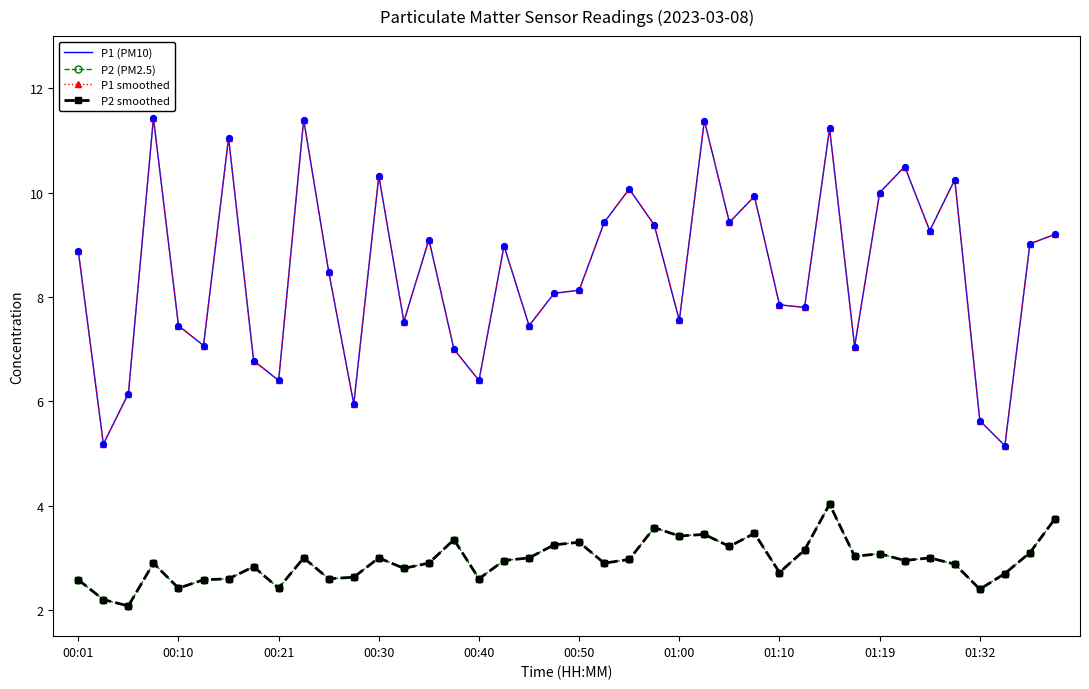

Is this an area chart (filled region under the line)?

No